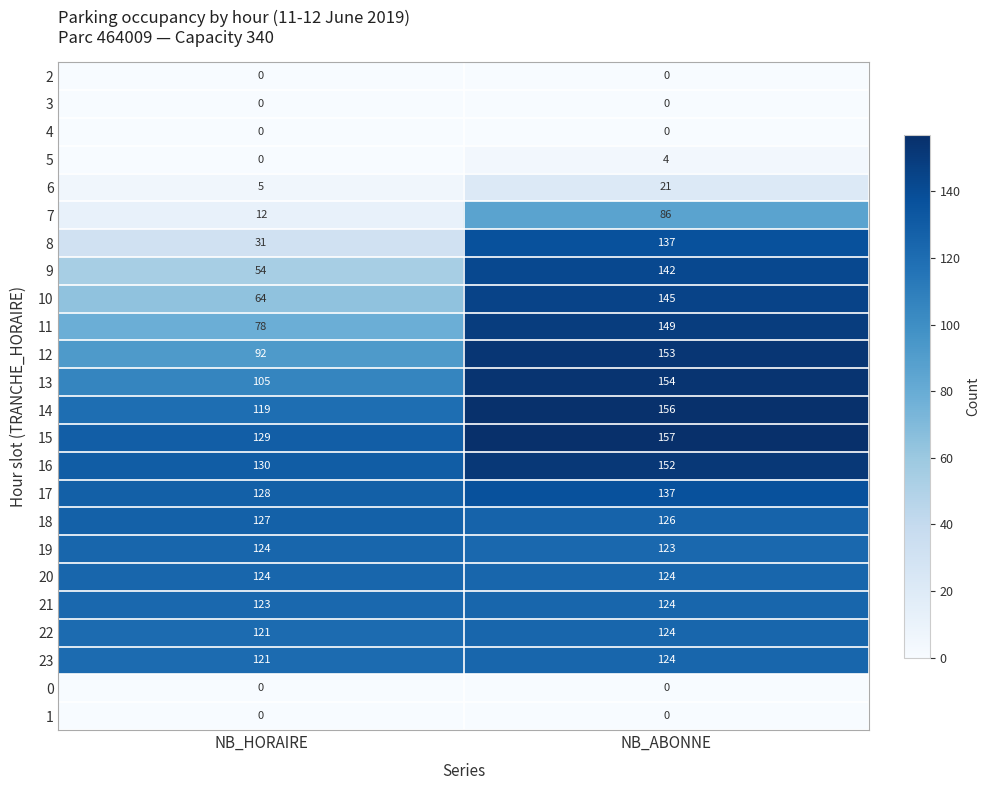

Between NB_HORAIRE and NB_ABONNE, which series saw the biggest shift?

8